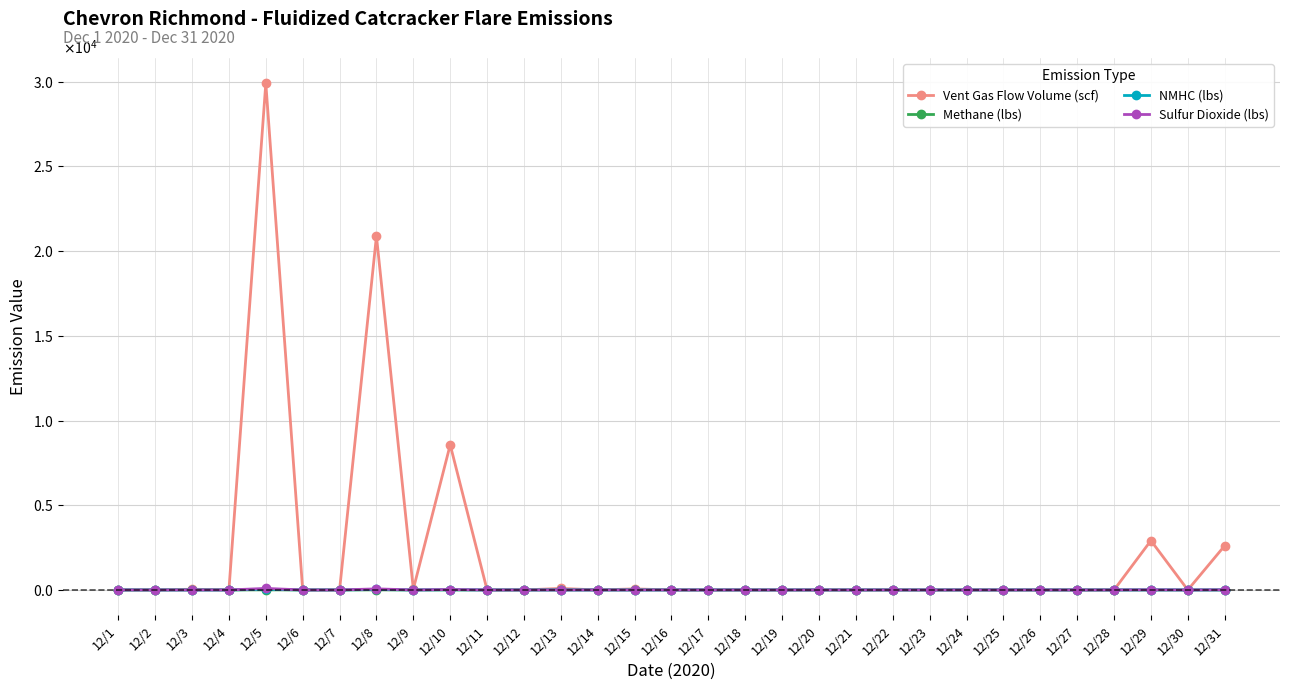

Where is the first local minimum for Methane (lbs)?

12/4